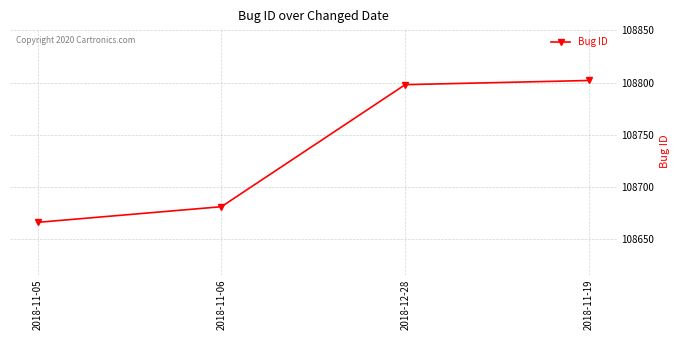

What position from the left is 2018-11-19?

4